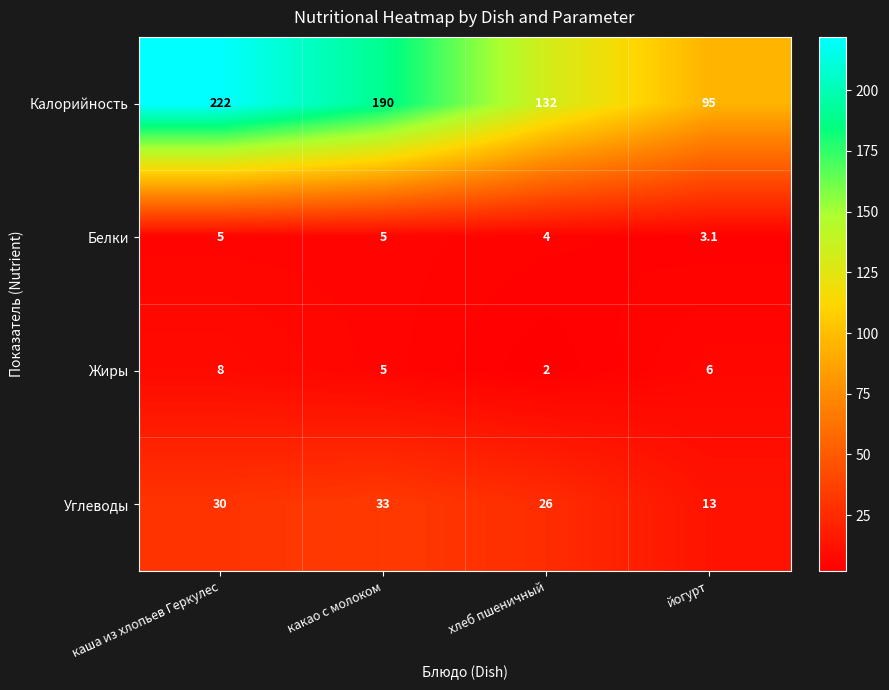

Count the number of categories in the chart.

4